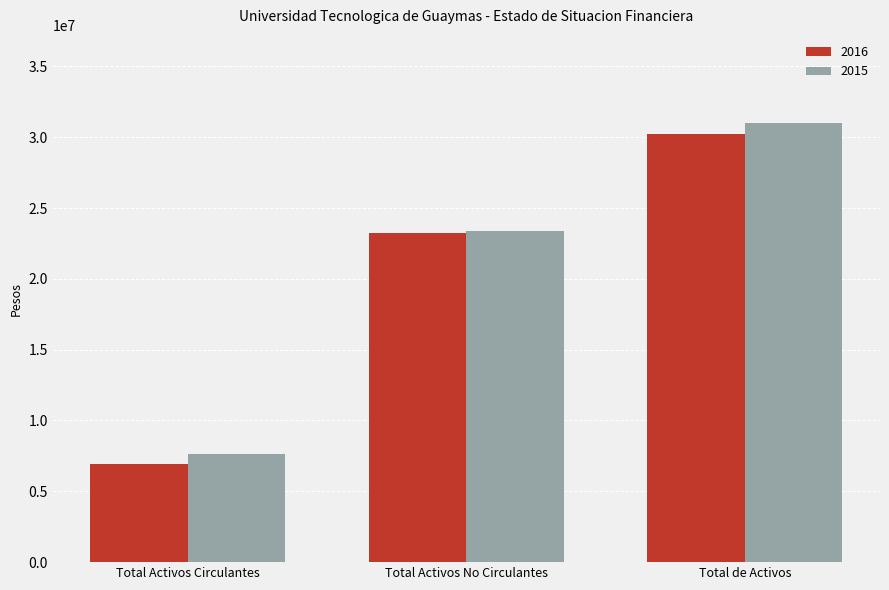

At which label does 2016 reach its minimum?

Total Activos Circulantes